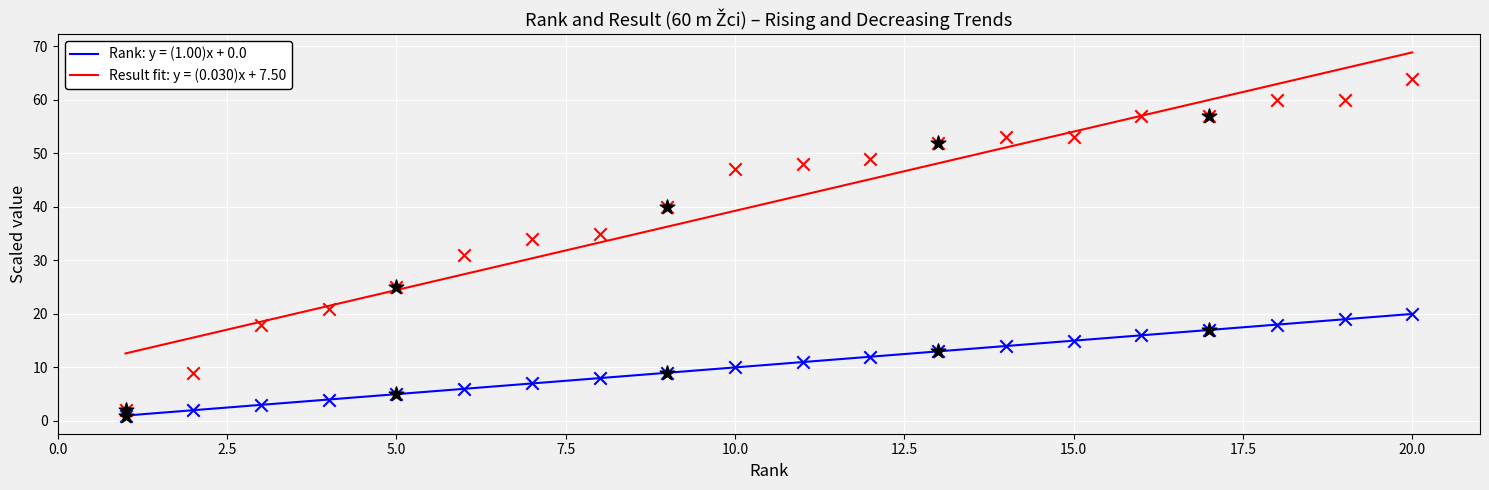

At which category is the sum across all series the highest?

20